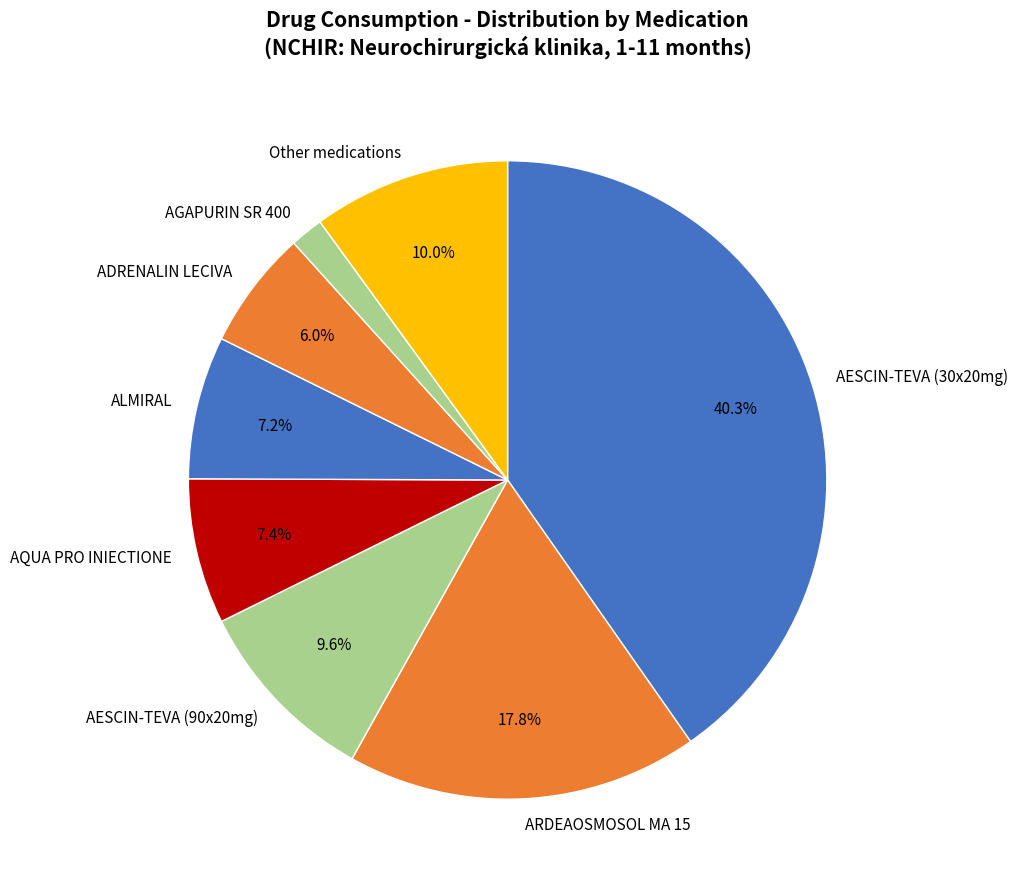

Count the number of slices in the pie.

8